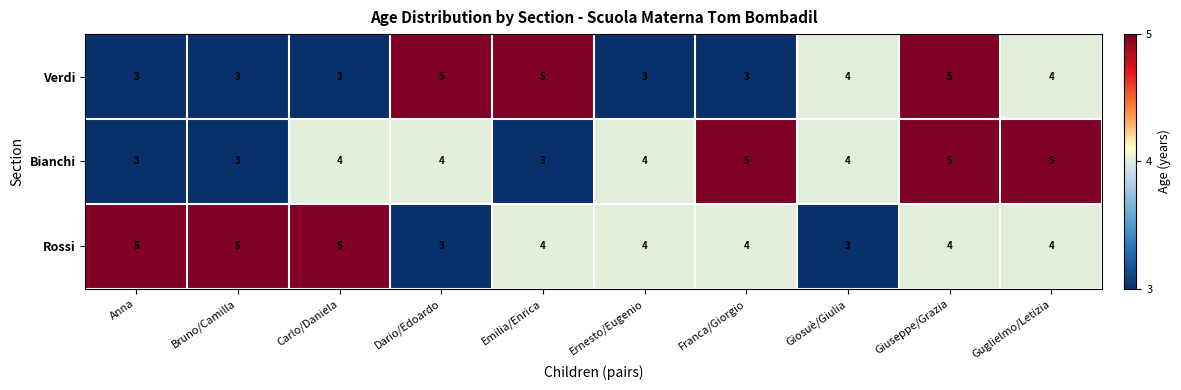

The value of Verdi at Giuseppe/Grazia is 5. True or false?

True